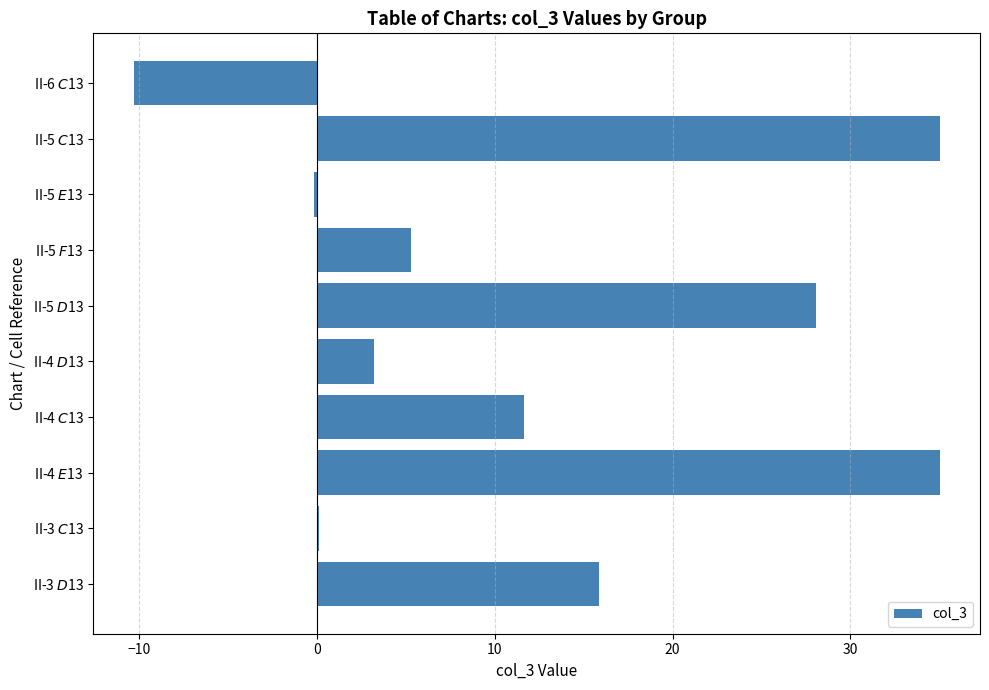

What is the maximum value shown in the chart?

35.0